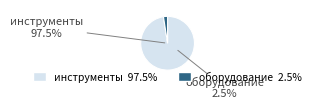

Rank the categories by value from highest to lowest.

инструменты, оборудование